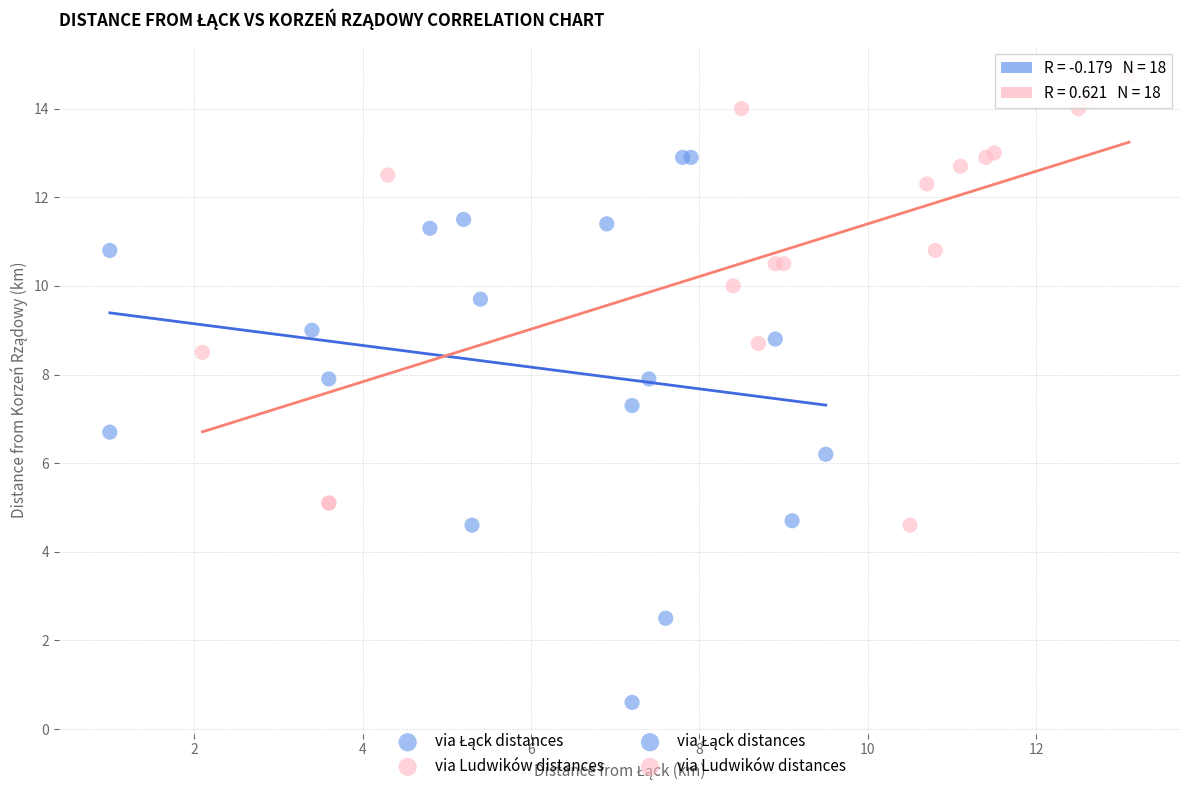

Which series contains the highest Y value?

via Ludwików distances